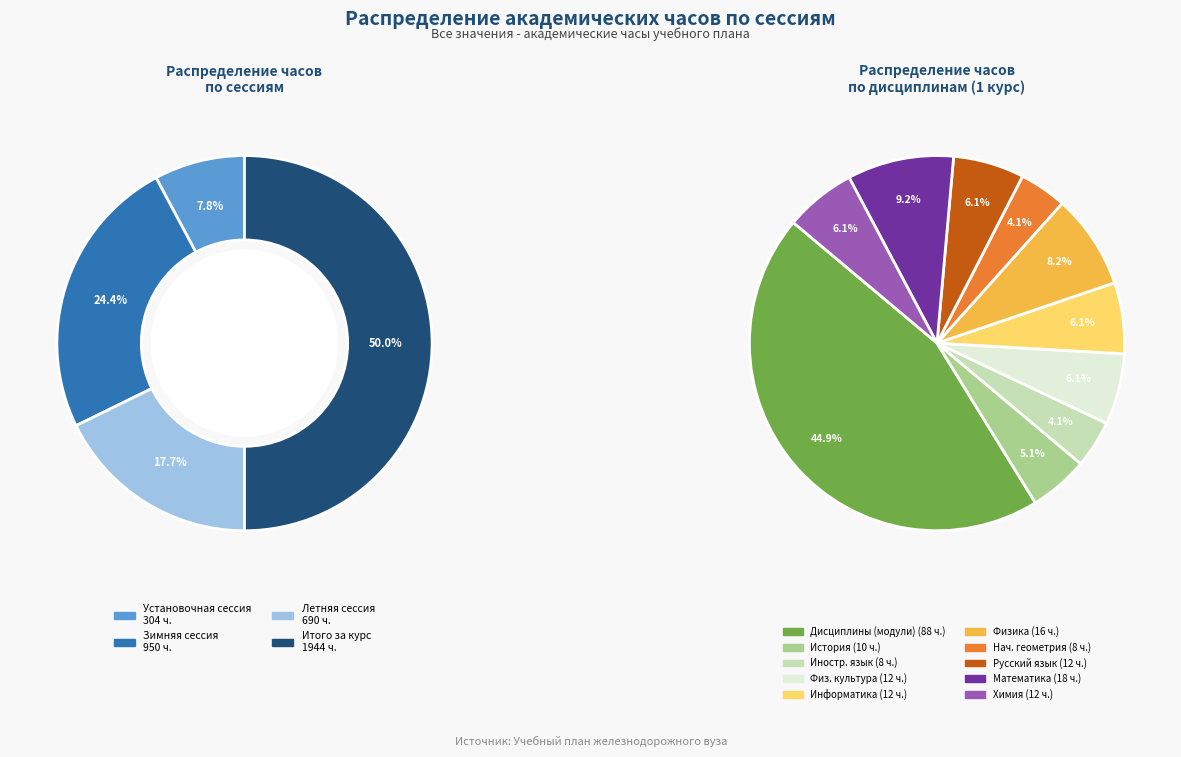

The Установочная сессия slice represents 8% of the pie. True or false?

True